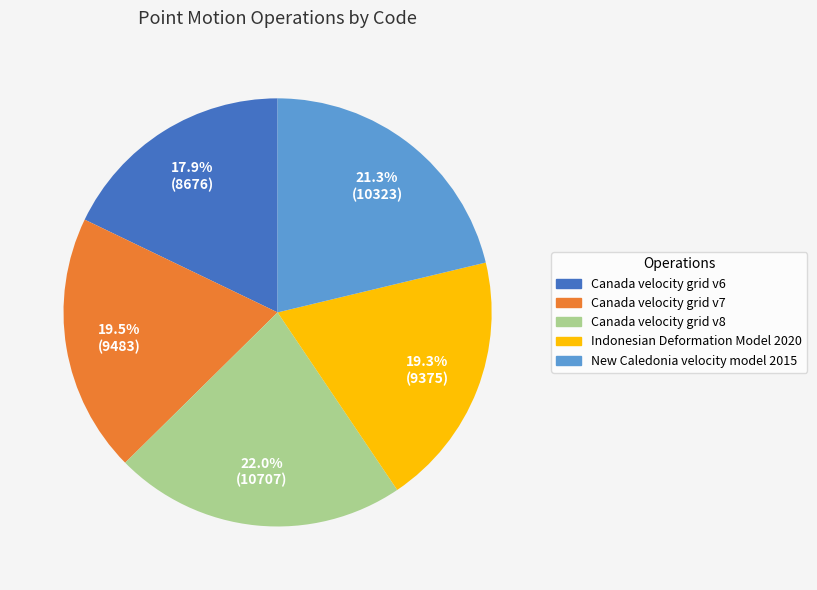

Is Canada velocity grid v6 the majority of the pie?

No